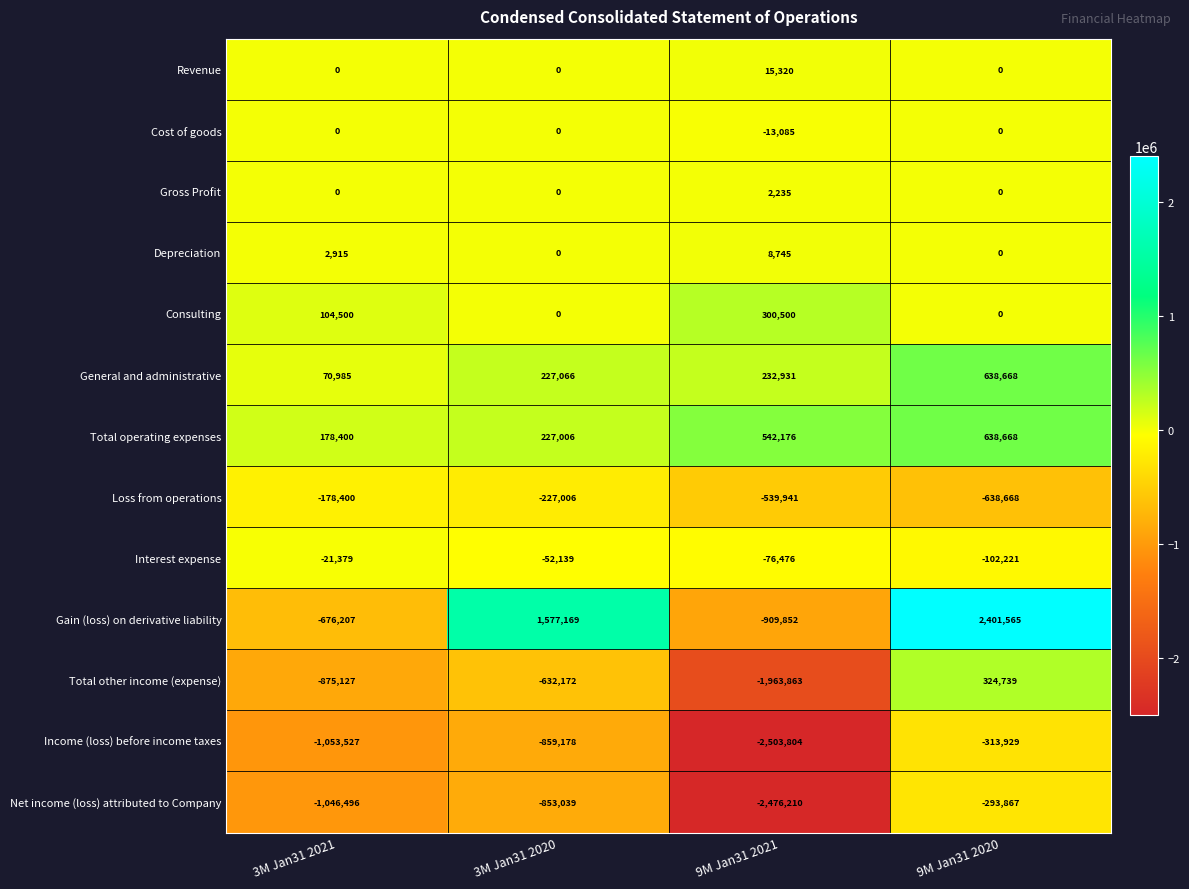

Which category has the highest value across all series?

9M Jan31 2020